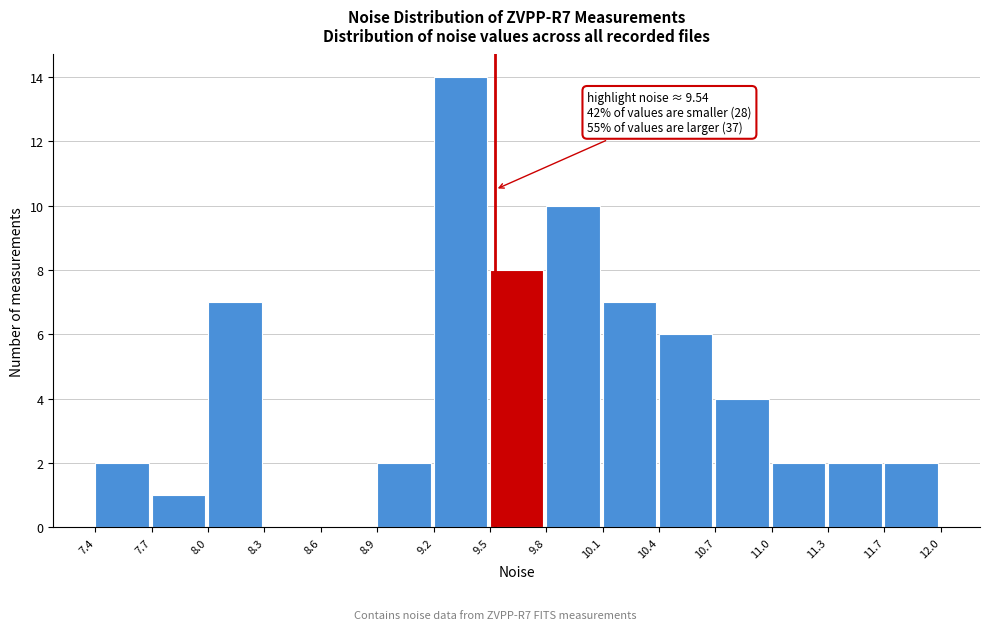

Over which range of the x-axis is the bar tallest?

9.2 to 9.5